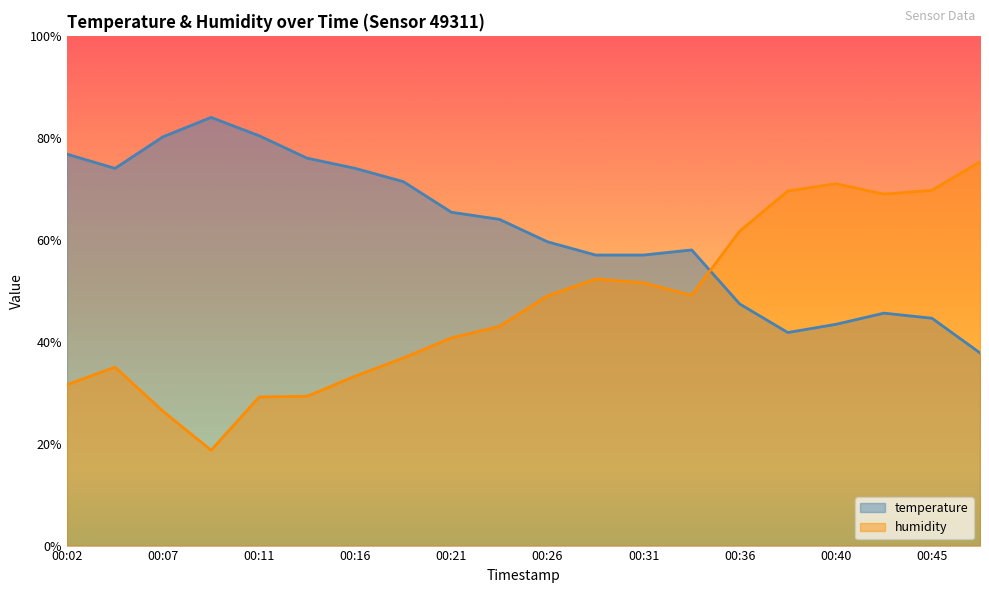

In temperature, how many points are higher than both neighbors (excluding endpoints)?

3